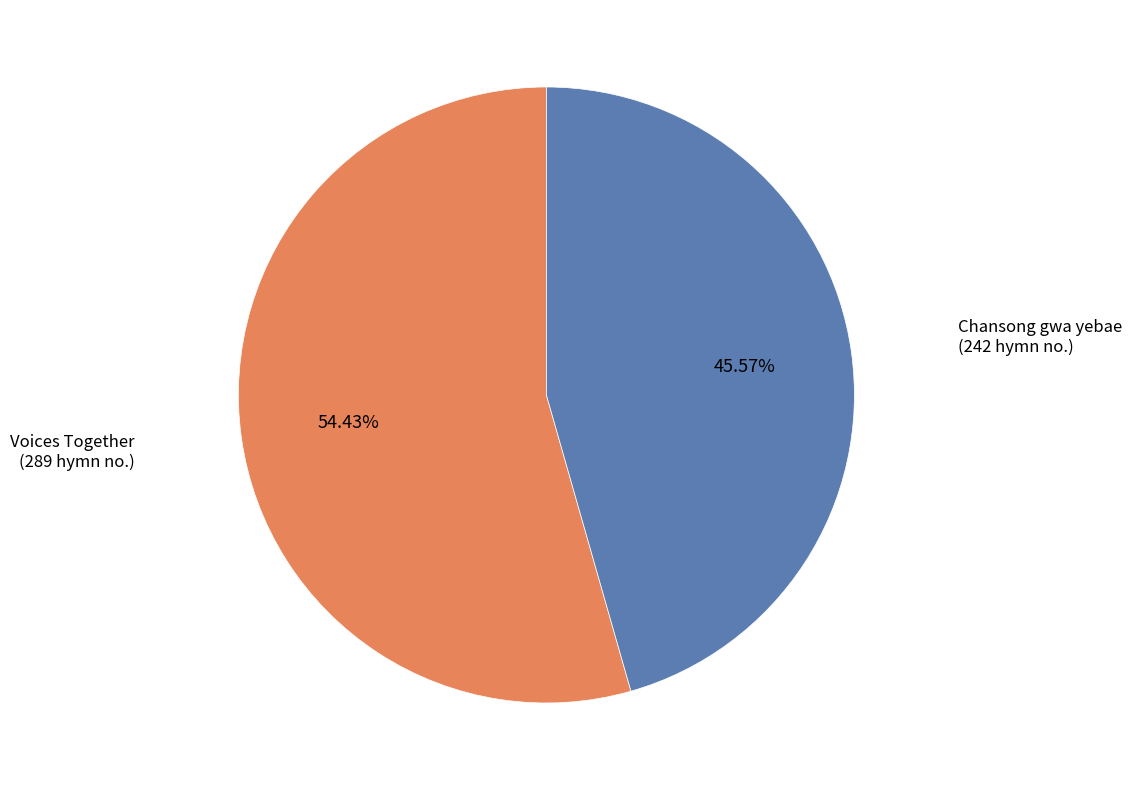

Is there a majority slice in this chart?

Yes